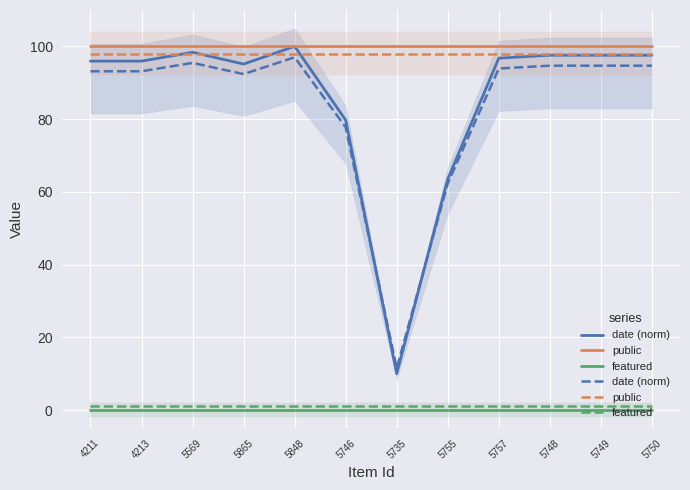

How many data points does each series have?

12